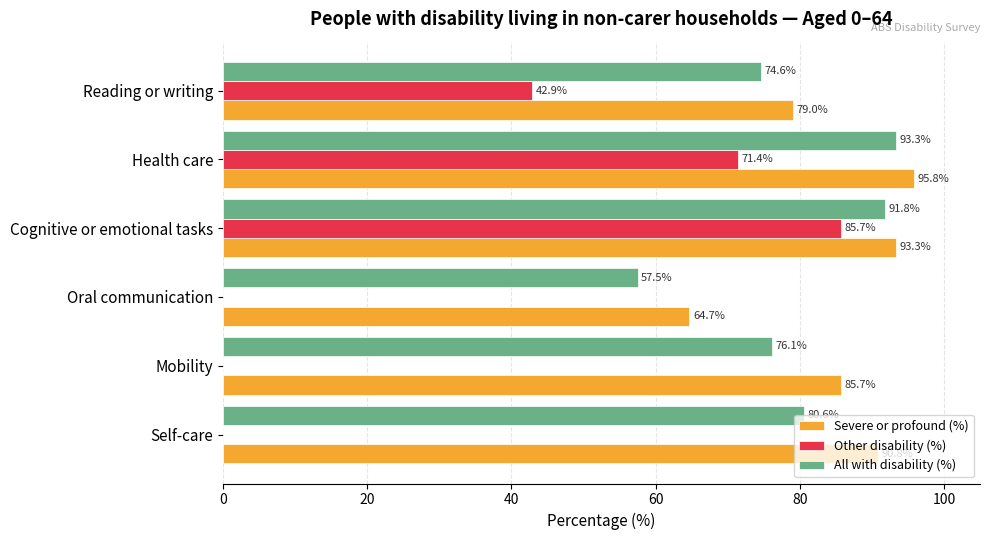

The All with disability (%) series shows 26.1 at Health care. True or false?

False